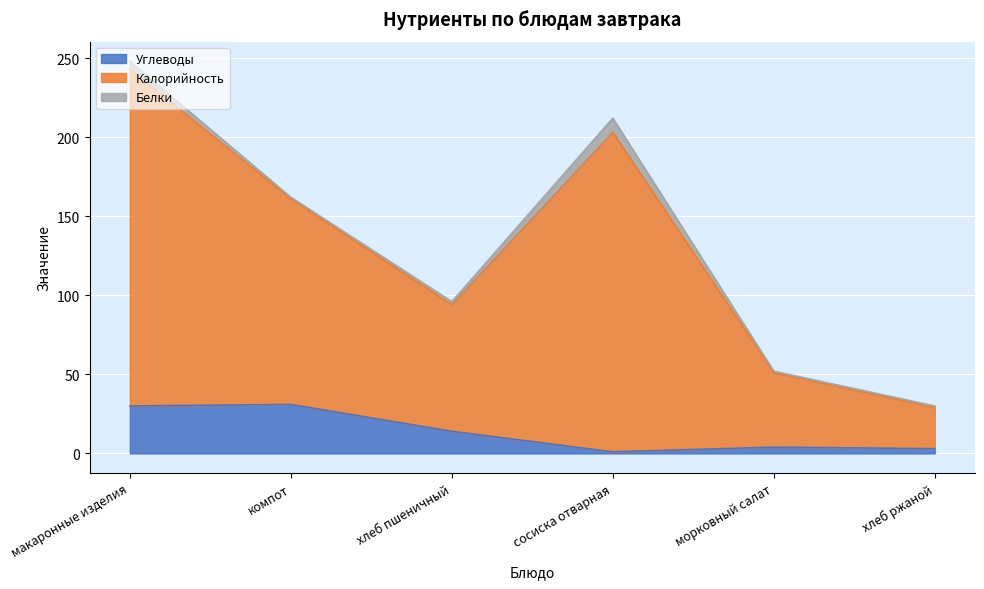

Is it true that Углеводы equals 3 at хлеб ржаной?

True